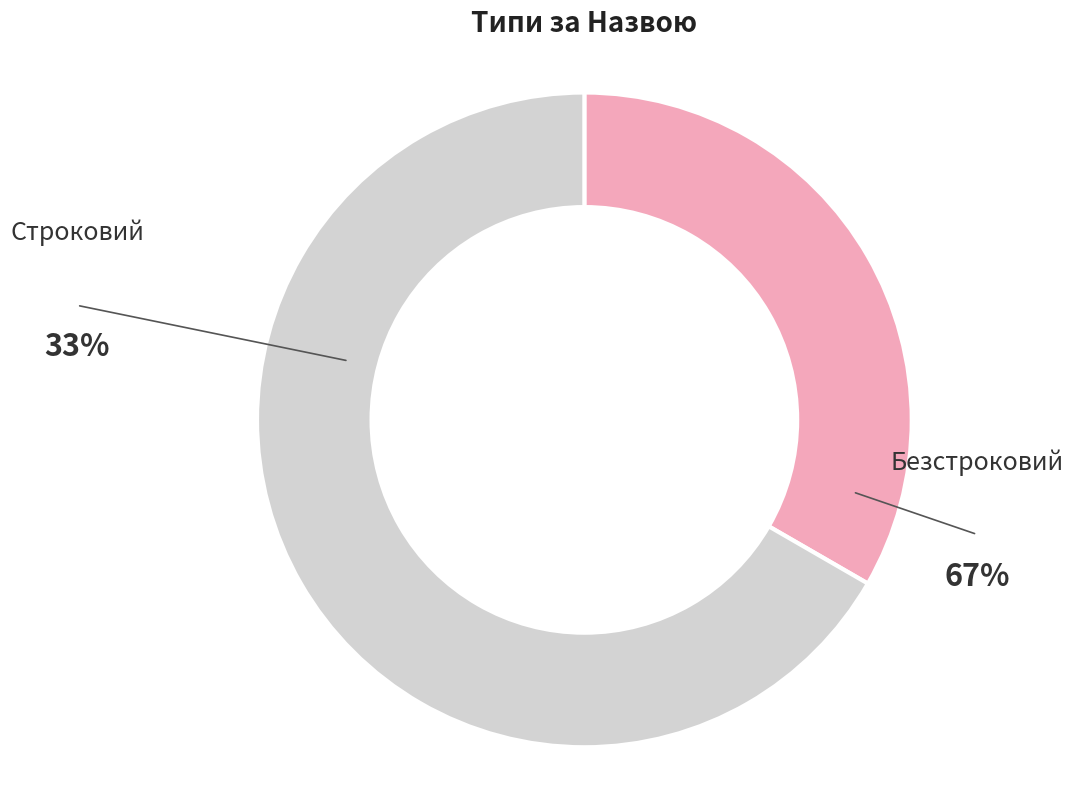

How many slices are in this pie chart?

2